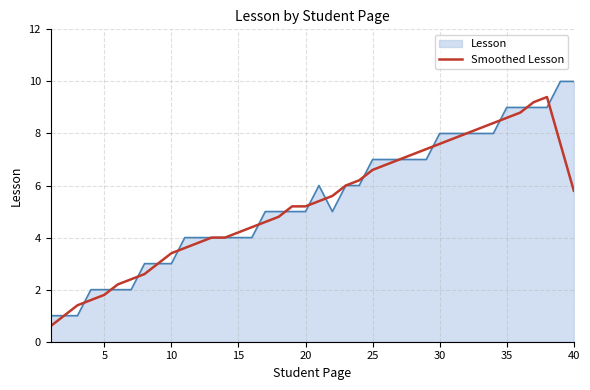

Which series has the widest spread of values?

Lesson